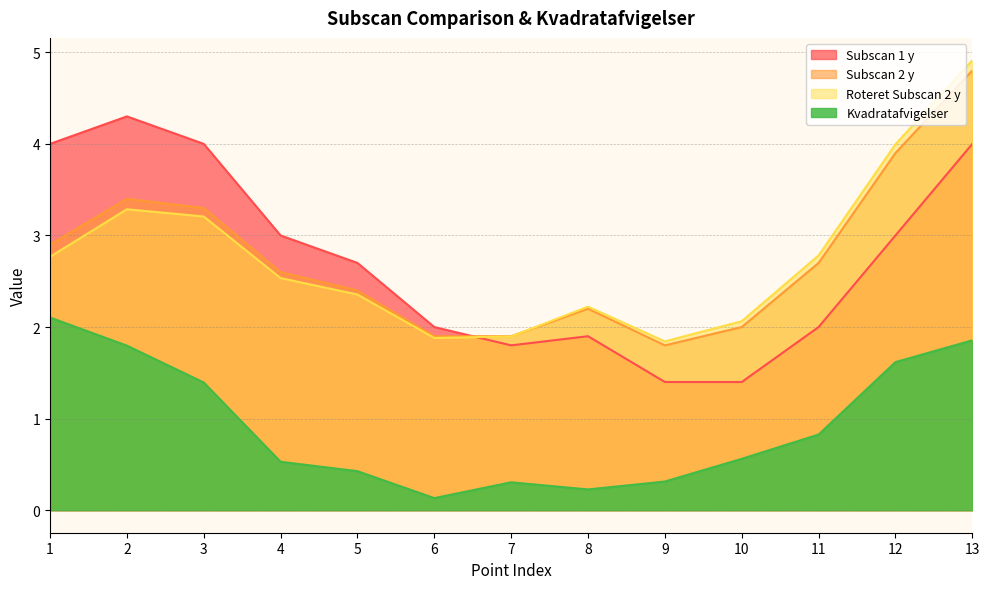

How many lines are shown in the chart?

4